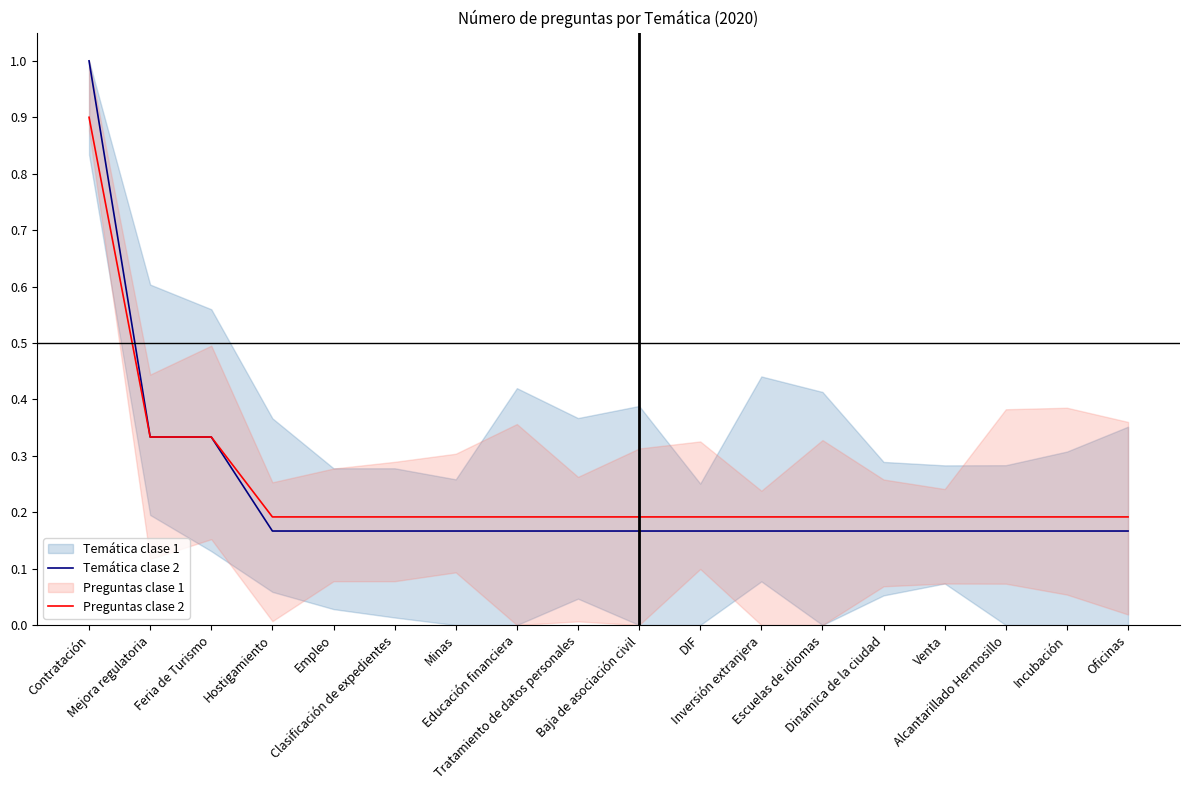

What is the lowest value of the Temática clase 2 series?

0.2